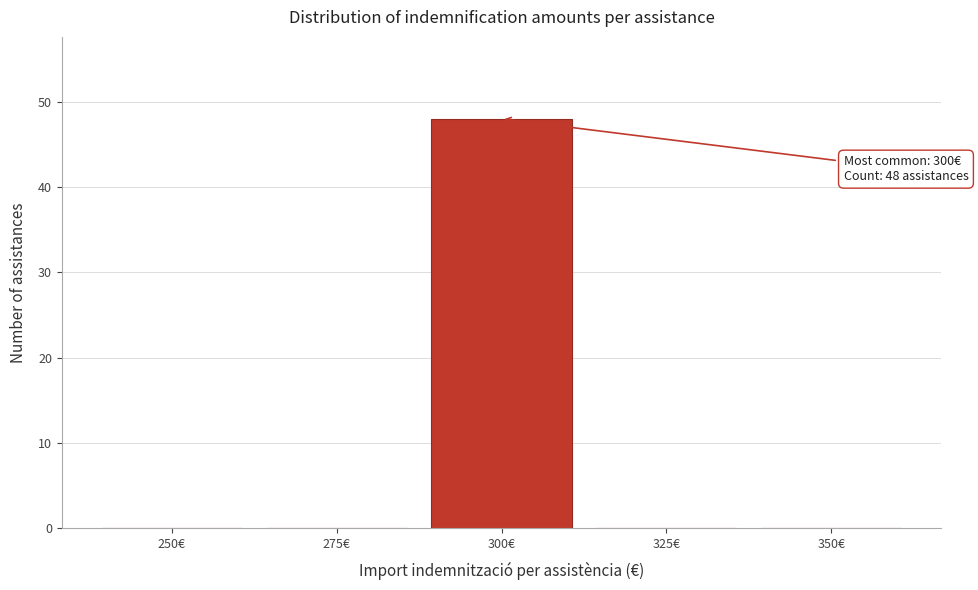

Reading right to left, extract all data points from this chart.

350€=0	325€=0	300€=48	275€=0	250€=0